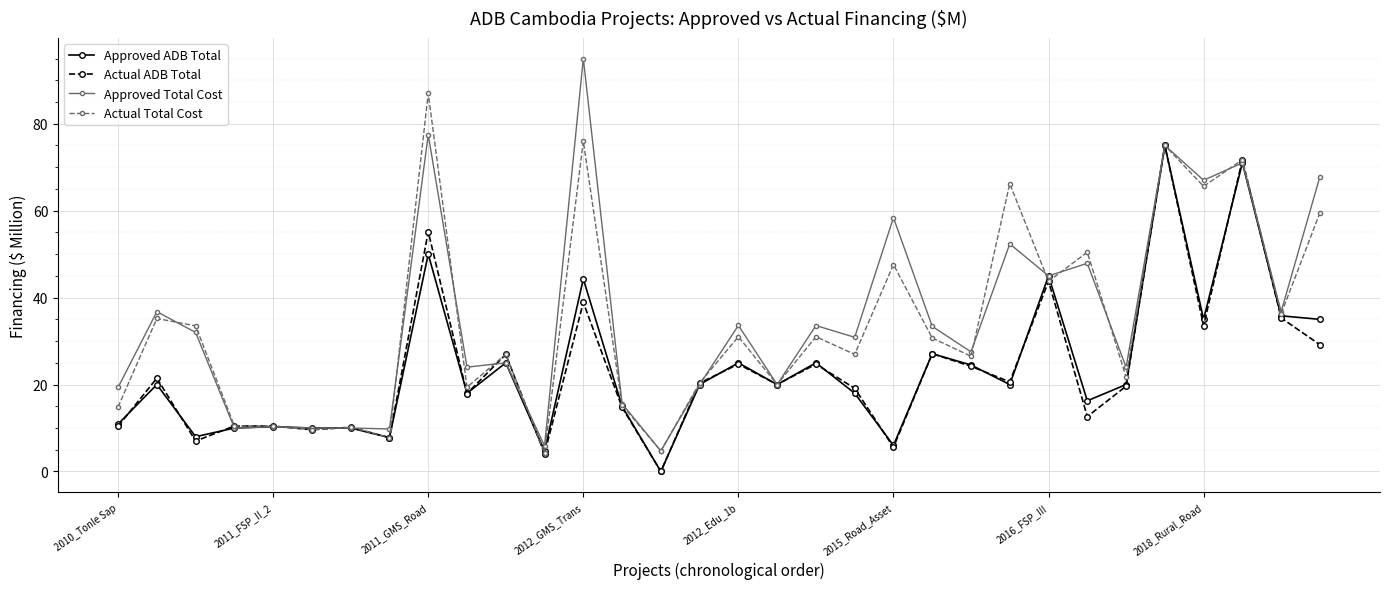

What is the value of the Actual ADB Total point at the 11th from the left?

27.0